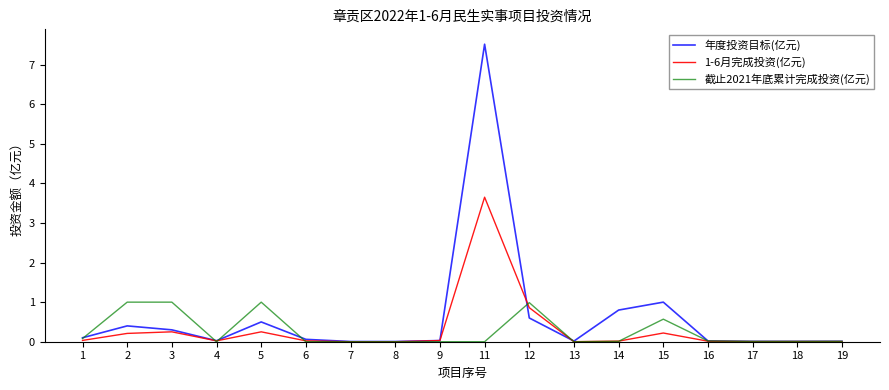

Where is 年度投资目标(亿元) nearest to the value 3?

15